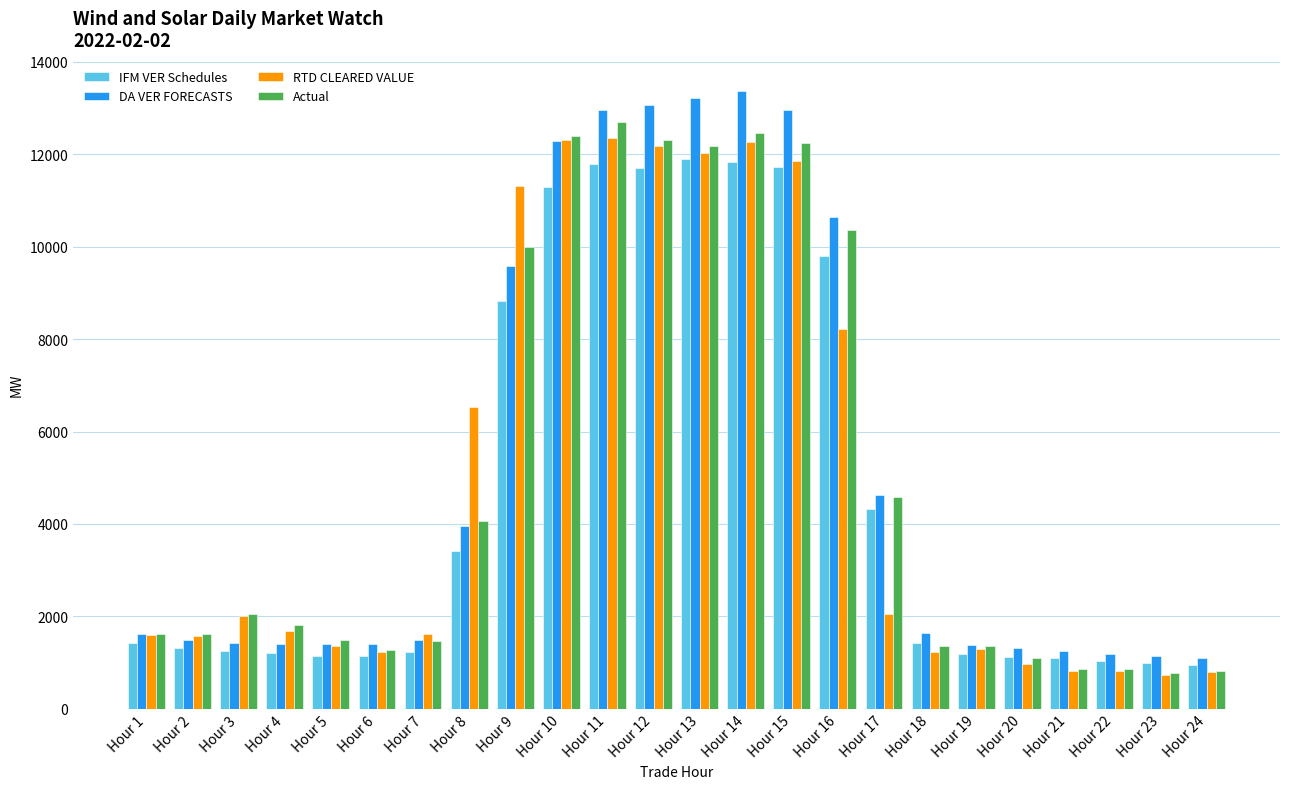

What are all the series names shown in the legend?

IFM VER Schedules, DA VER FORECASTS, RTD CLEARED VALUE, Actual